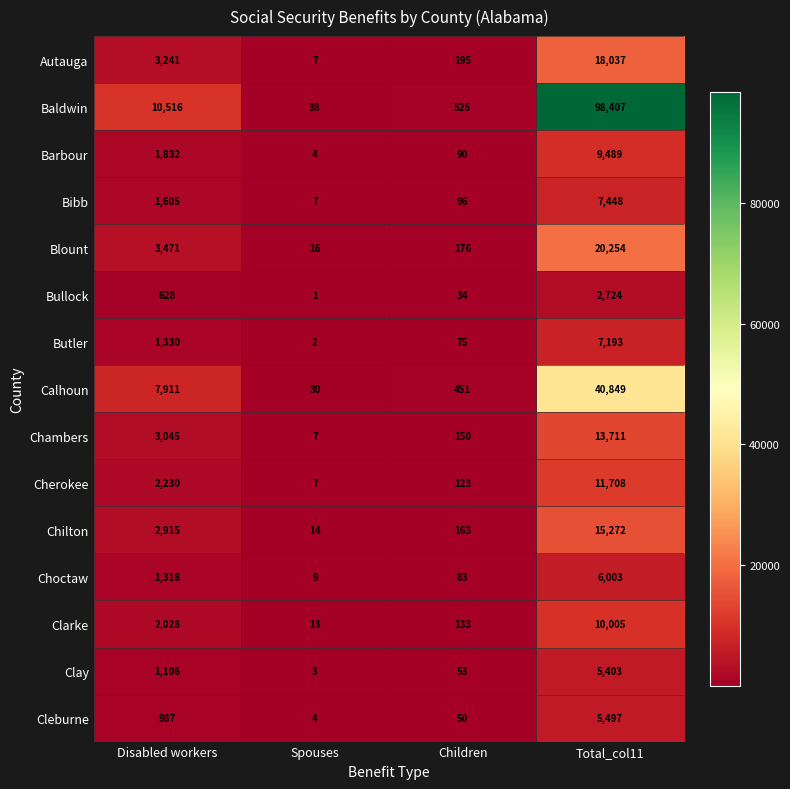

How many categories are shown in the chart?

4